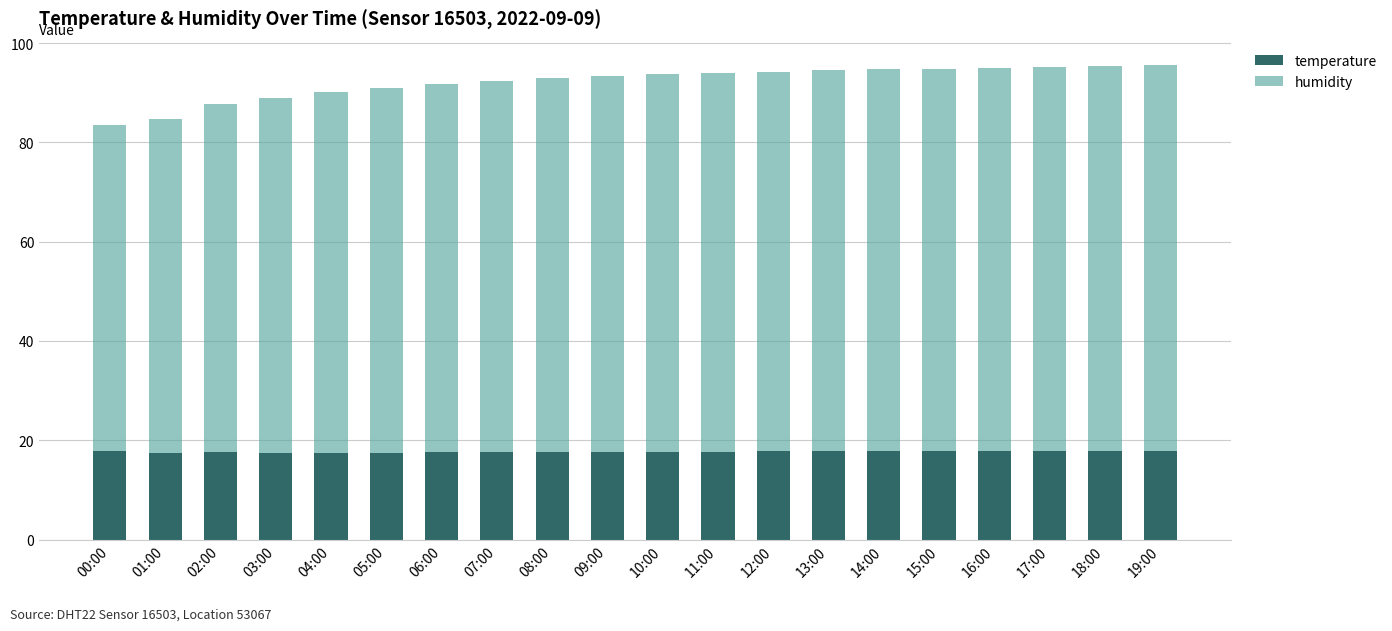

The temperature series shows 31.5 at 00:00. True or false?

False